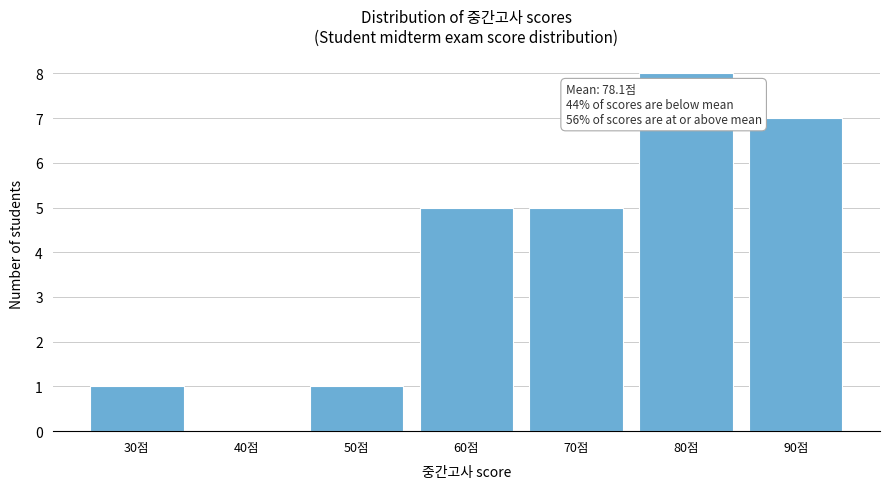

Reading left to right, what are all the values shown in this chart?

30점=1	40점=0	50점=1	60점=5	70점=5	80점=8	90점=7